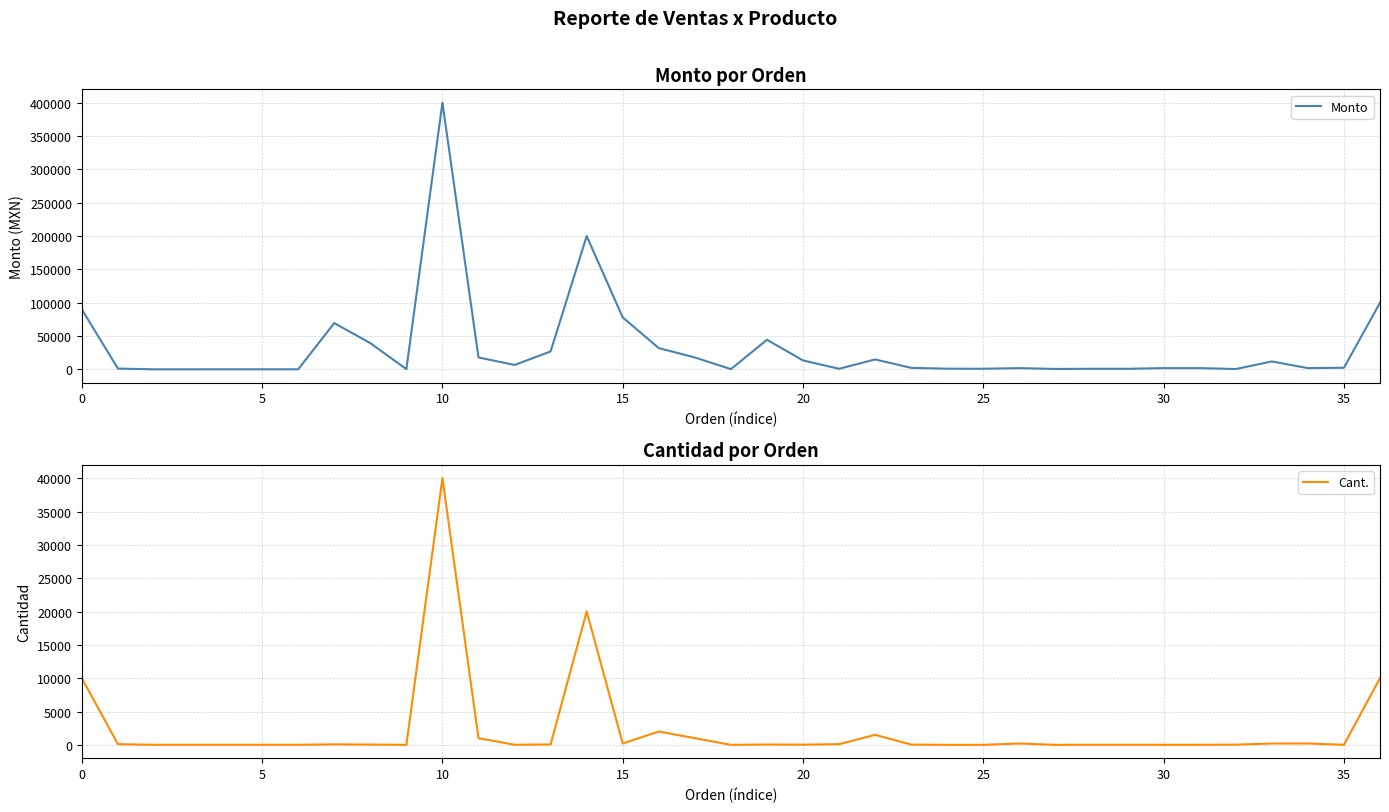

In Monto, how many points are lower than both neighbors (excluding endpoints)?

9